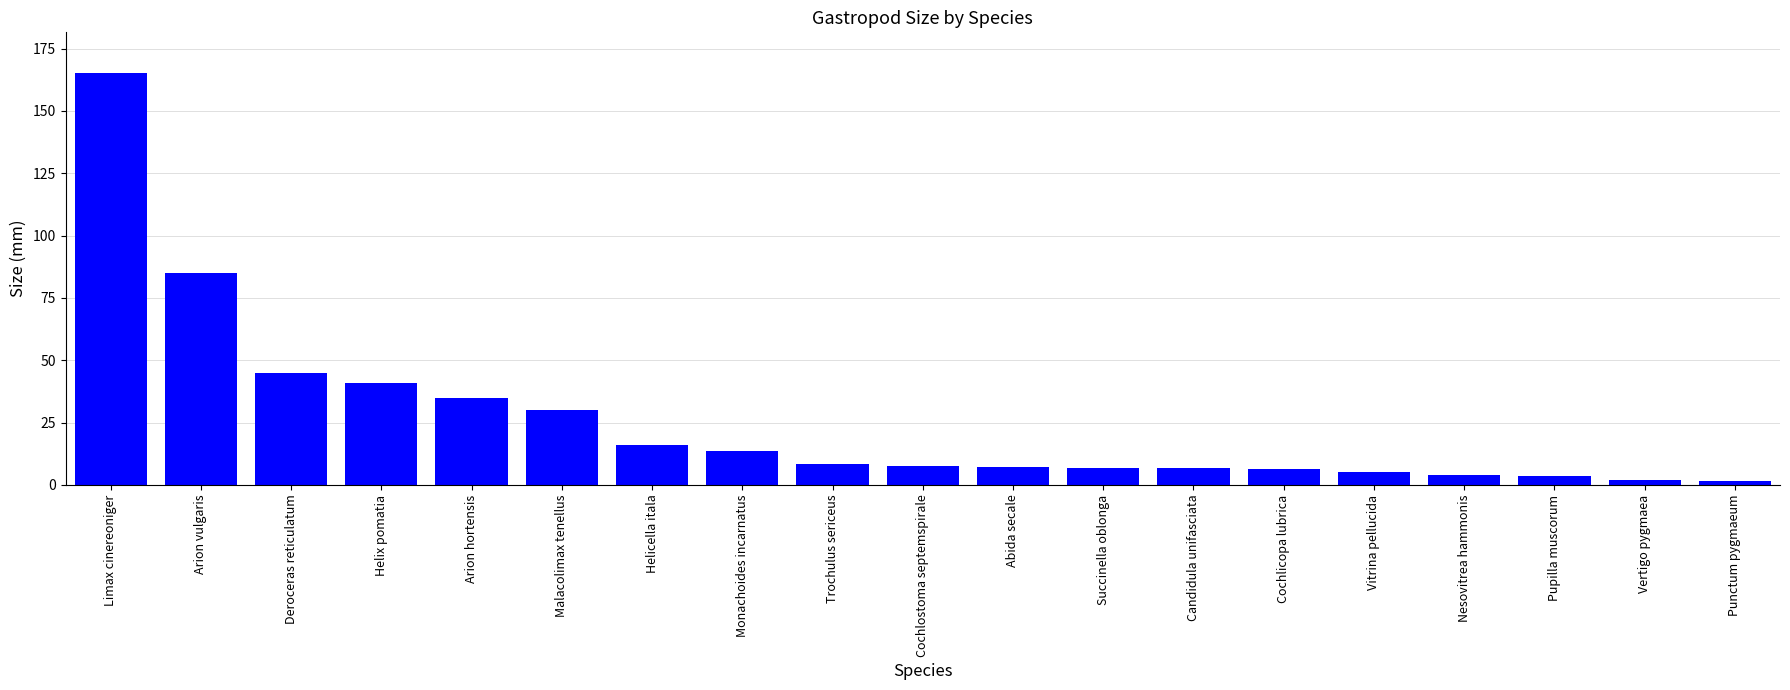

True or false: the data shows 6.3 at Cochlicopa lubrica.

True